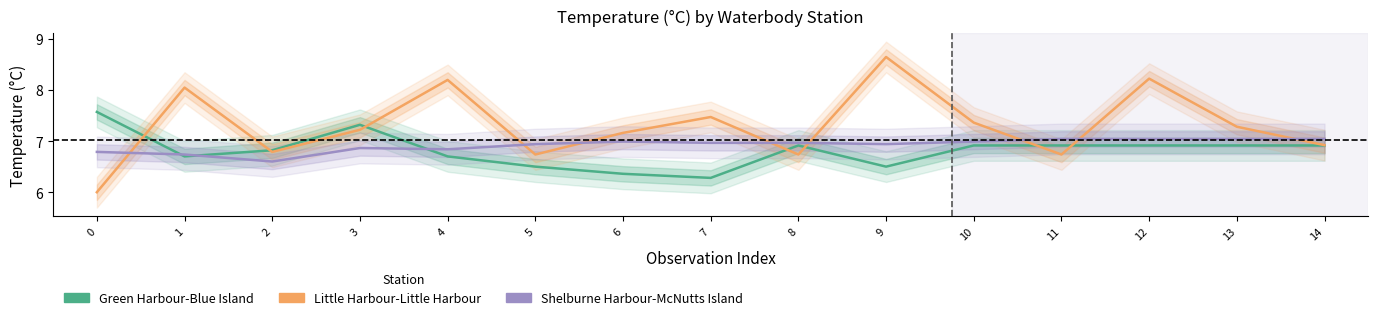

The Green Harbour-Blue Island series shows 6.5 at 9. True or false?

True